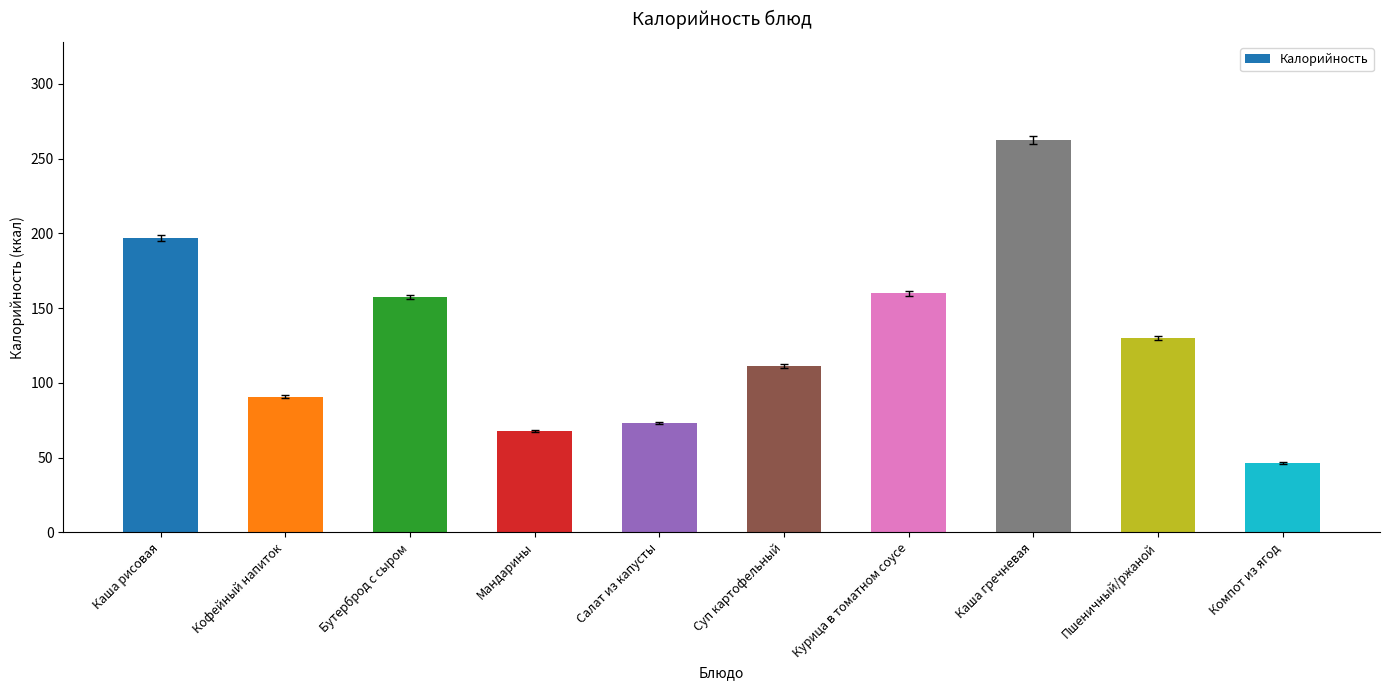

What is the label of the 8th bar from the right?

Бутерброд с сыром